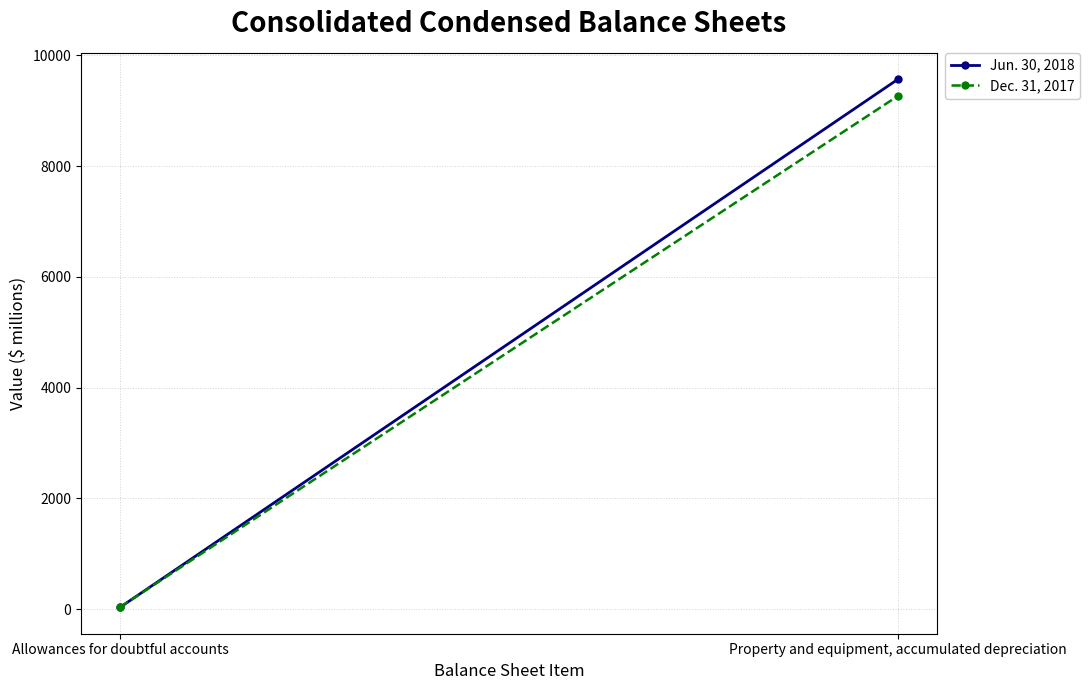

Where is Jun. 30, 2018 nearest to the value 4800?

Allowances for doubtful accounts